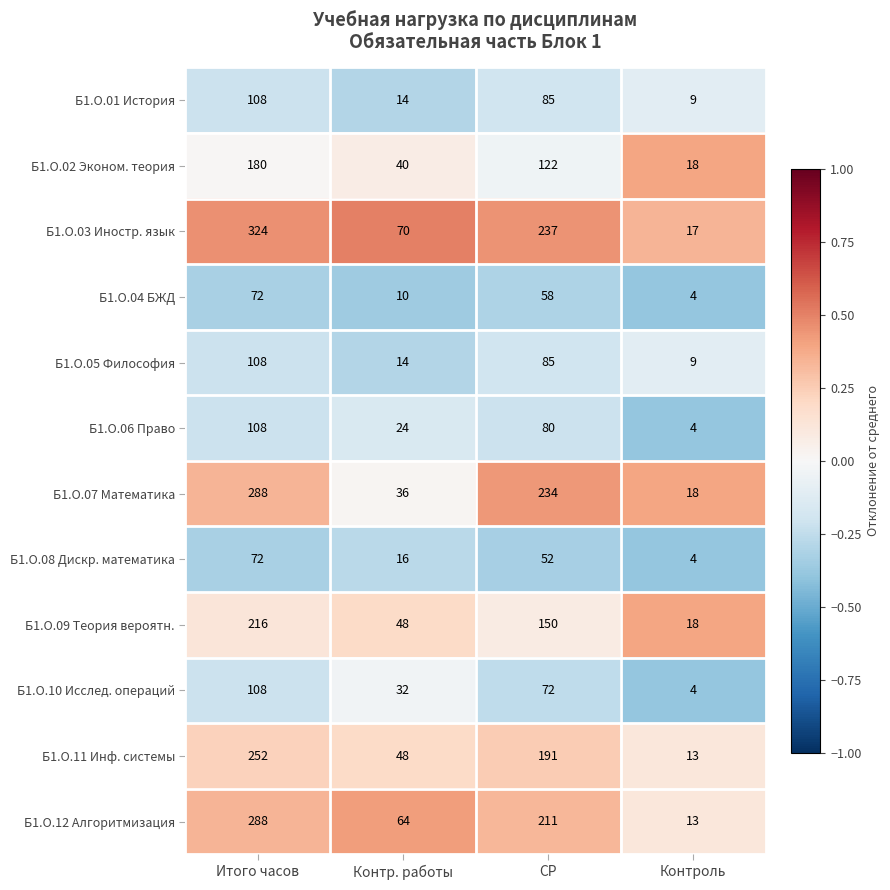

What is the total value across all series at Контр. работы?

416